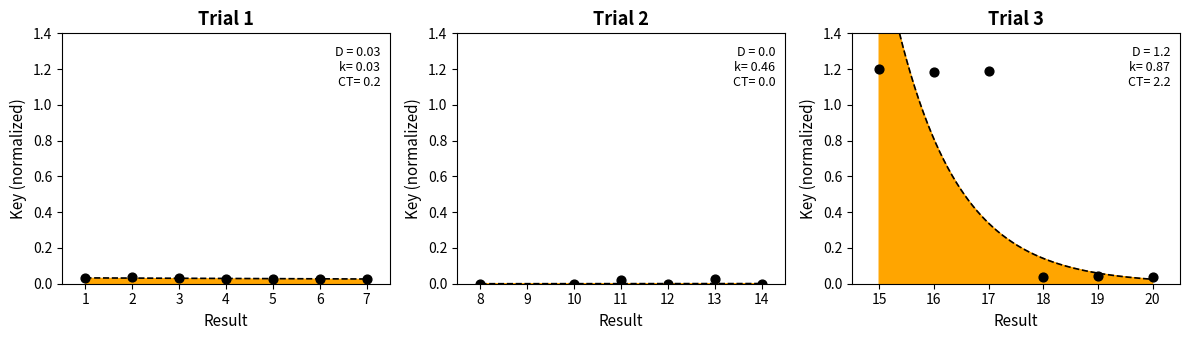

What is the change in value from 15 to 19?

-1.2